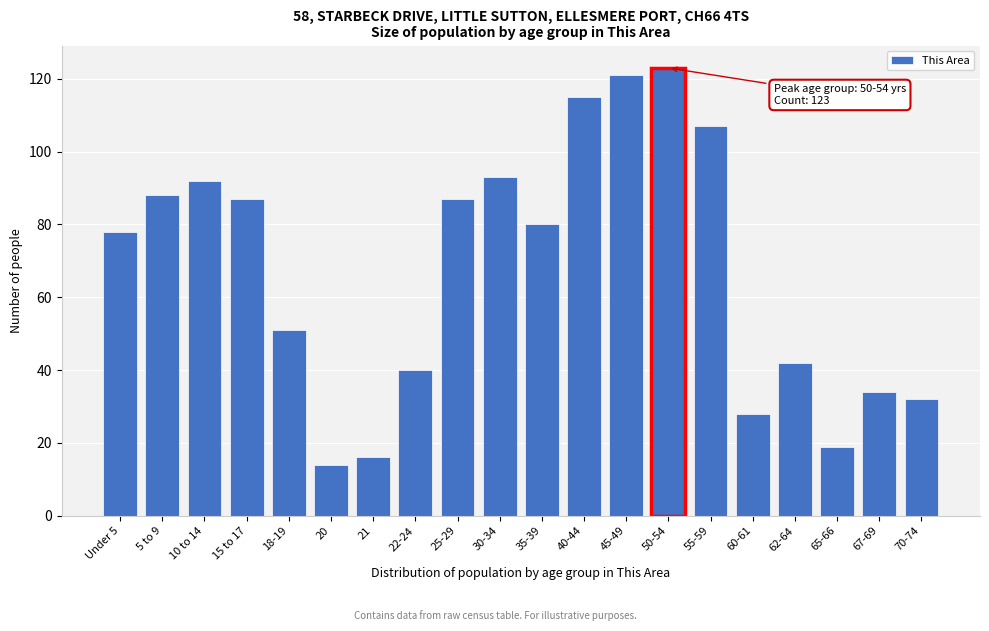

Reading left to right, extract all data points from this chart.

Under 5=78	5 to 9=88	10 to 14=92	15 to 17=87	18-19=51	20=14	21=16	22-24=40	25-29=87	30-34=93	35-39=80	40-44=115	45-49=121	50-54=123	55-59=107	60-61=28	62-64=42	65-66=19	67-69=34	70-74=32